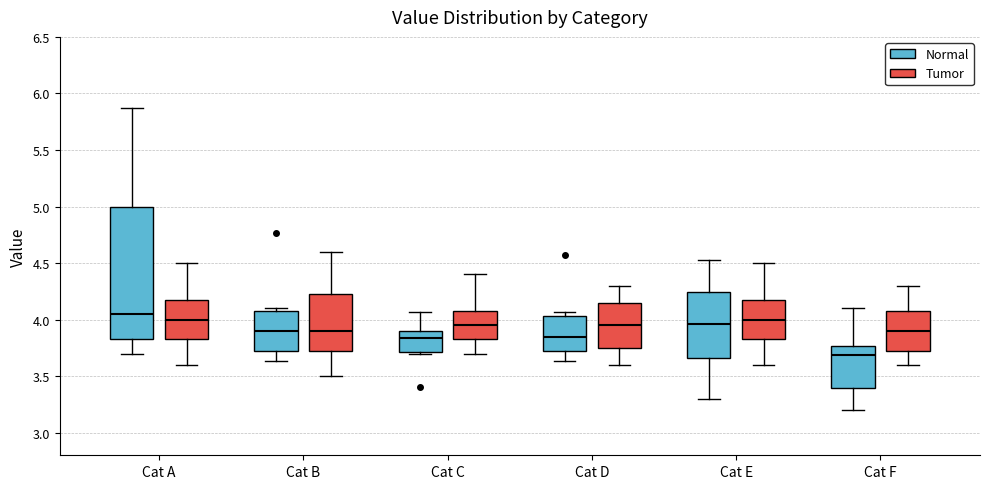

Comparing the boxes themselves (not the whiskers), which one is the tallest?

Cat A (Normal)